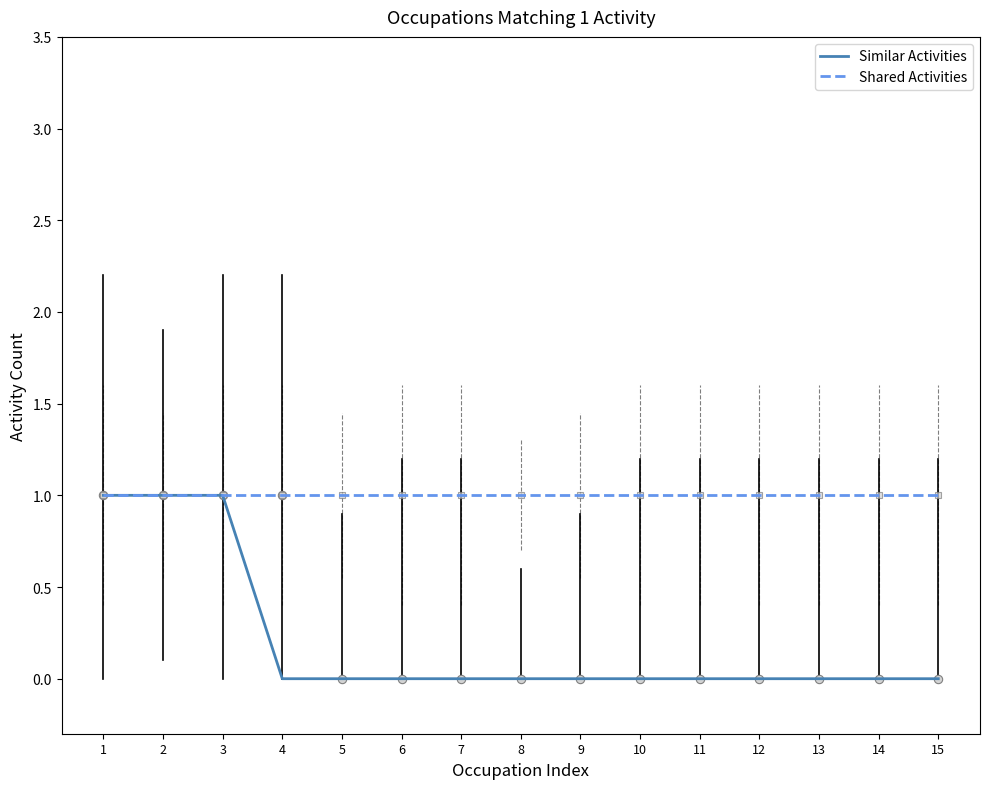

Rank the series by their average value, from highest to lowest.

Shared Activities, Similar Activities